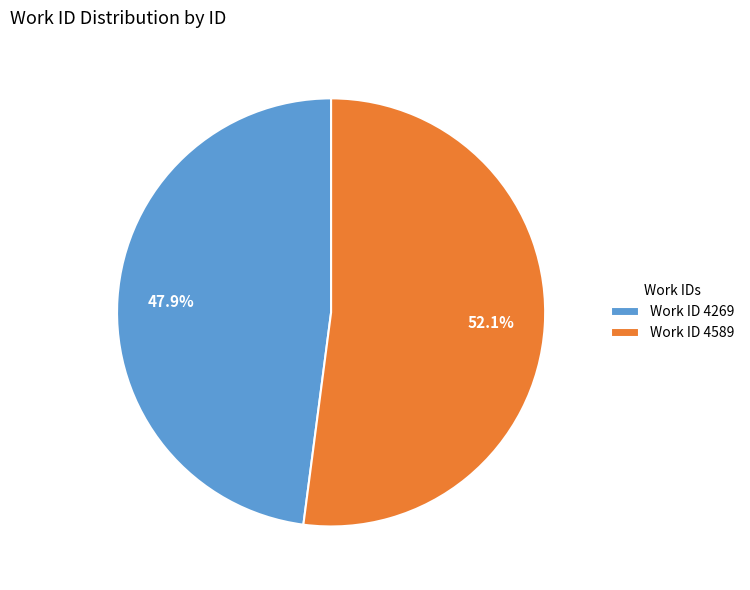

What is the majority slice?

Work ID 4589